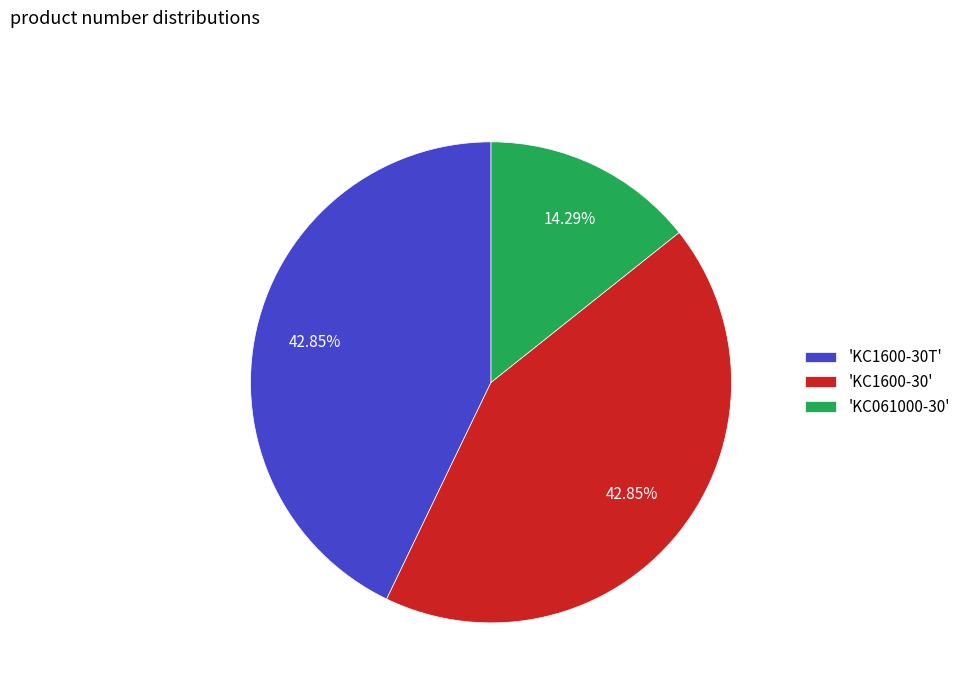

Do 'KC1600-30T' and 'KC061000-30' together represent more than half of the pie?

Yes